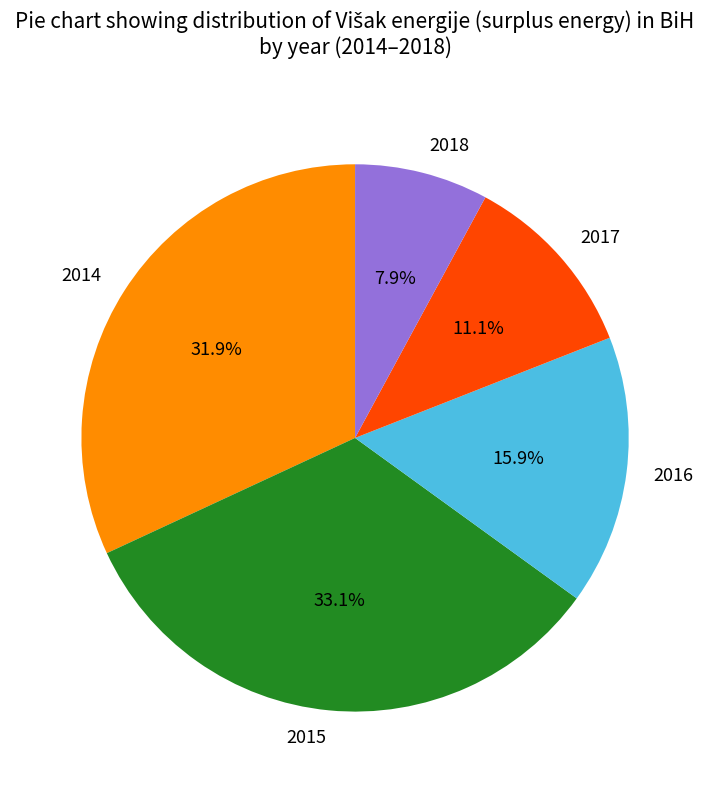

Does 2016 represent more than half of the total?

No